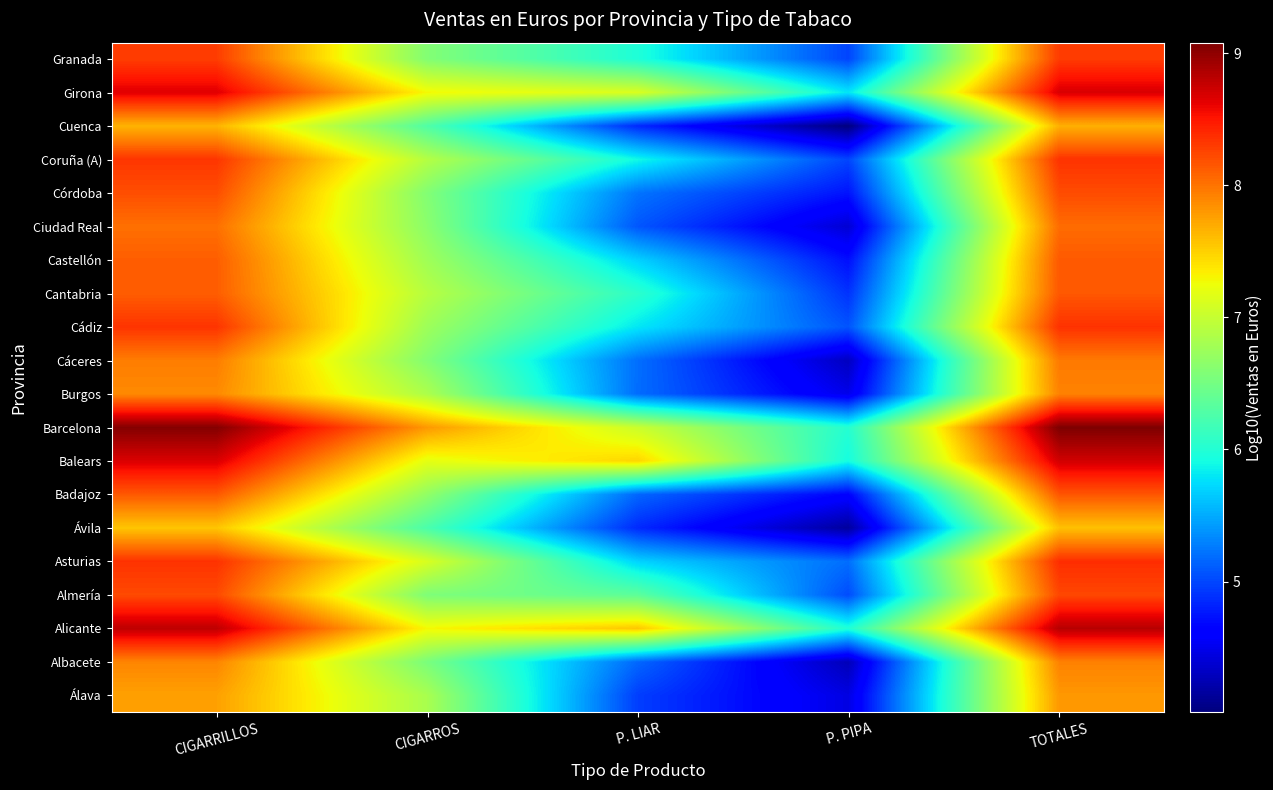

Which category has the highest value across all series?

TOTALES